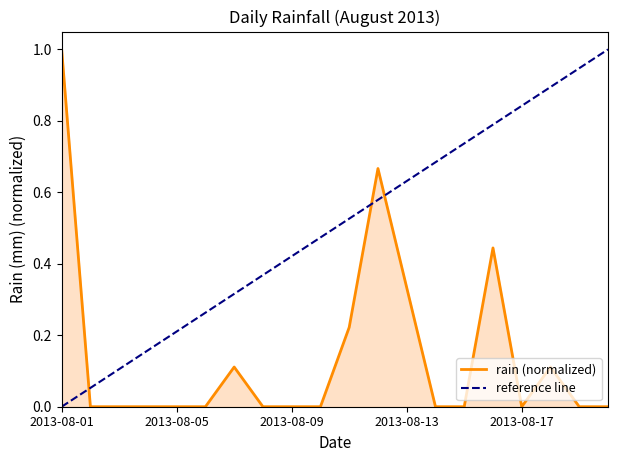

The rain (normalized) series shows 0.3 at 2013-08-09. True or false?

False